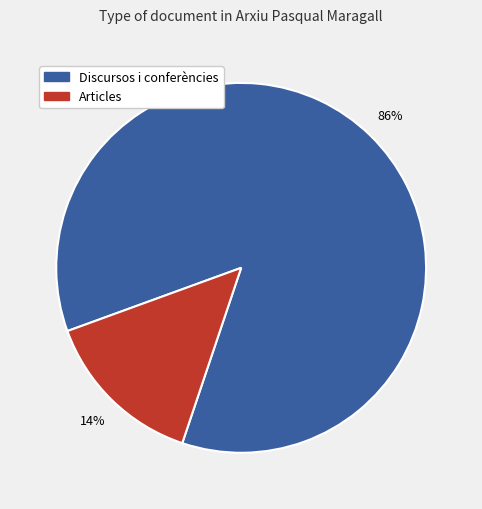

Does any single category account for the majority?

Yes